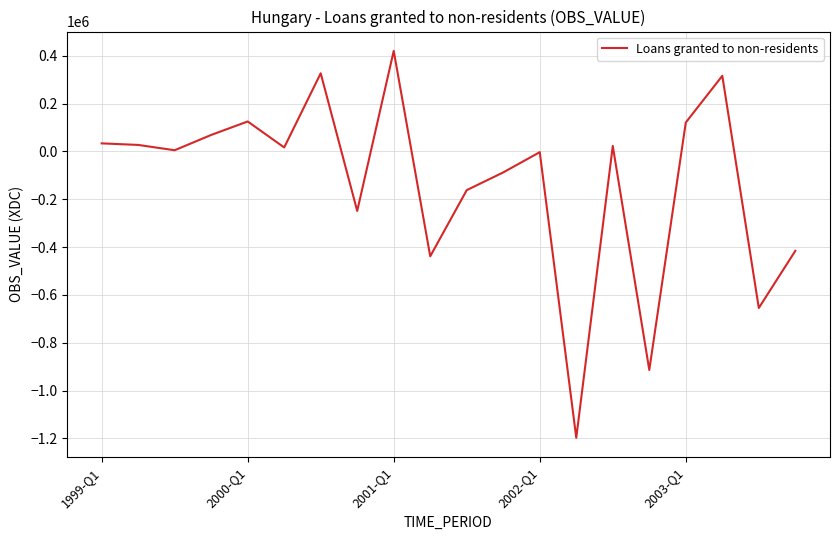

What is the maximum value shown in the chart?

420709